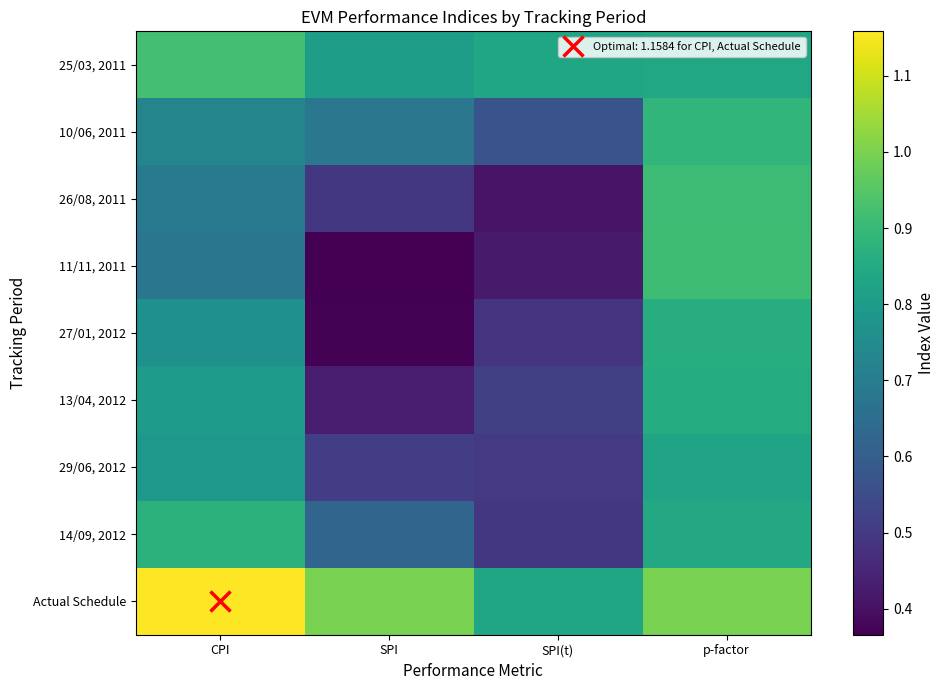

How many categories are shown in the chart?

4